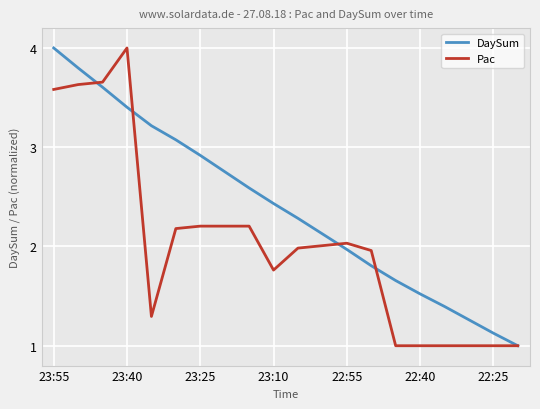

What is the minimum value for Pac?

1.0